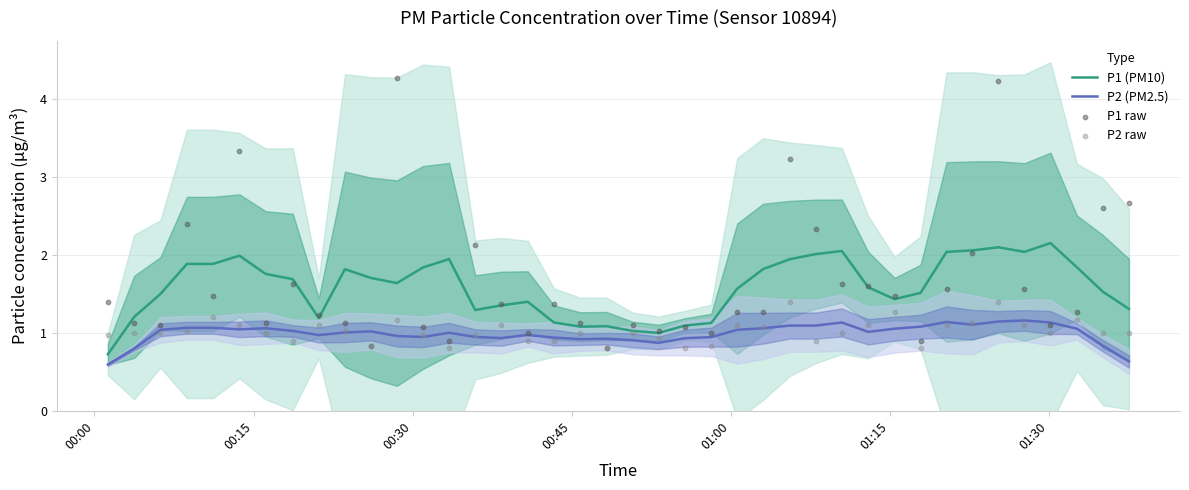

What are all the series names shown in the legend?

P1 (PM10), P2 (PM2.5), P1 raw, P2 raw